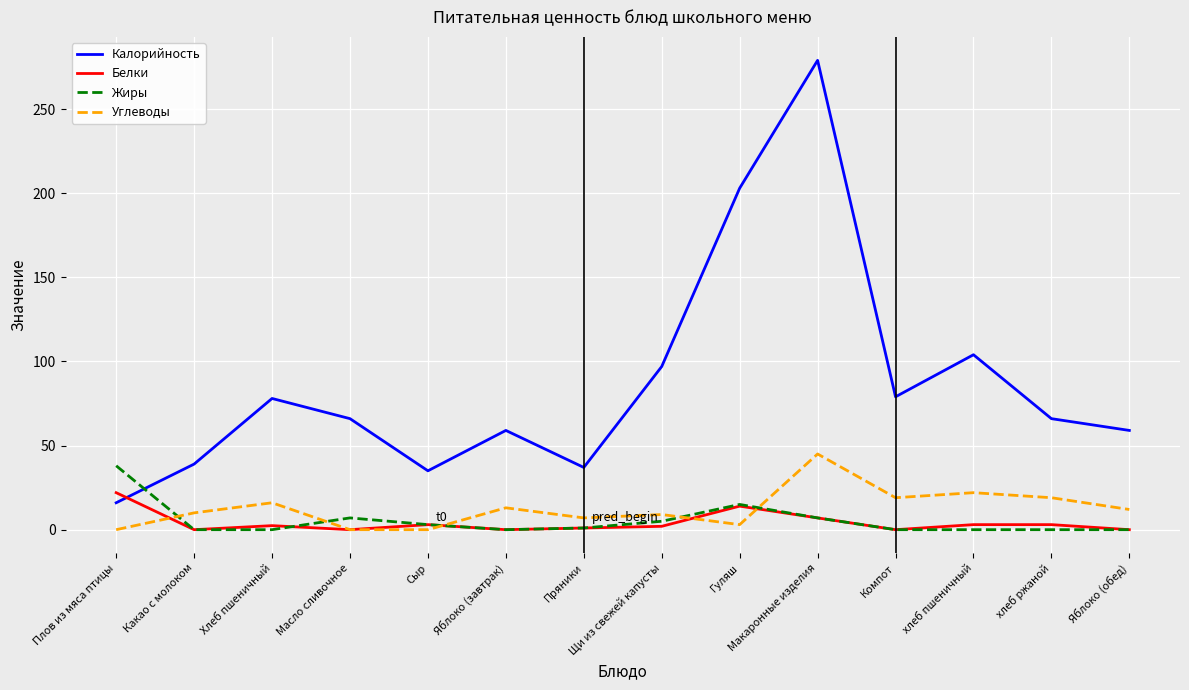

Is it true that Углеводы equals 14.8 at Плов из мяса птицы?

False